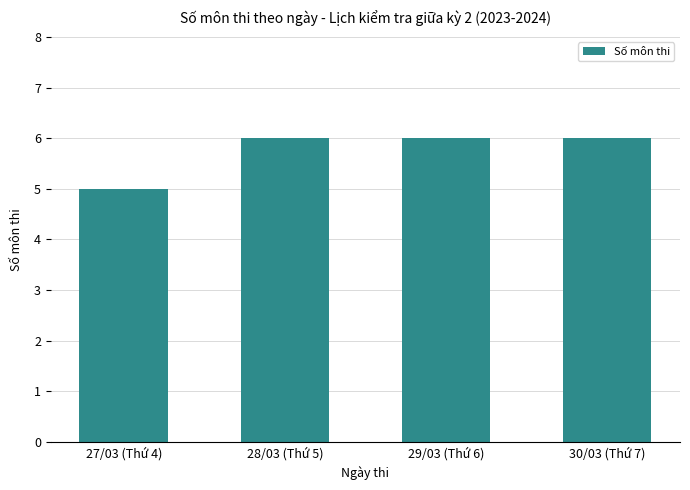

How many series are shown in this chart?

1